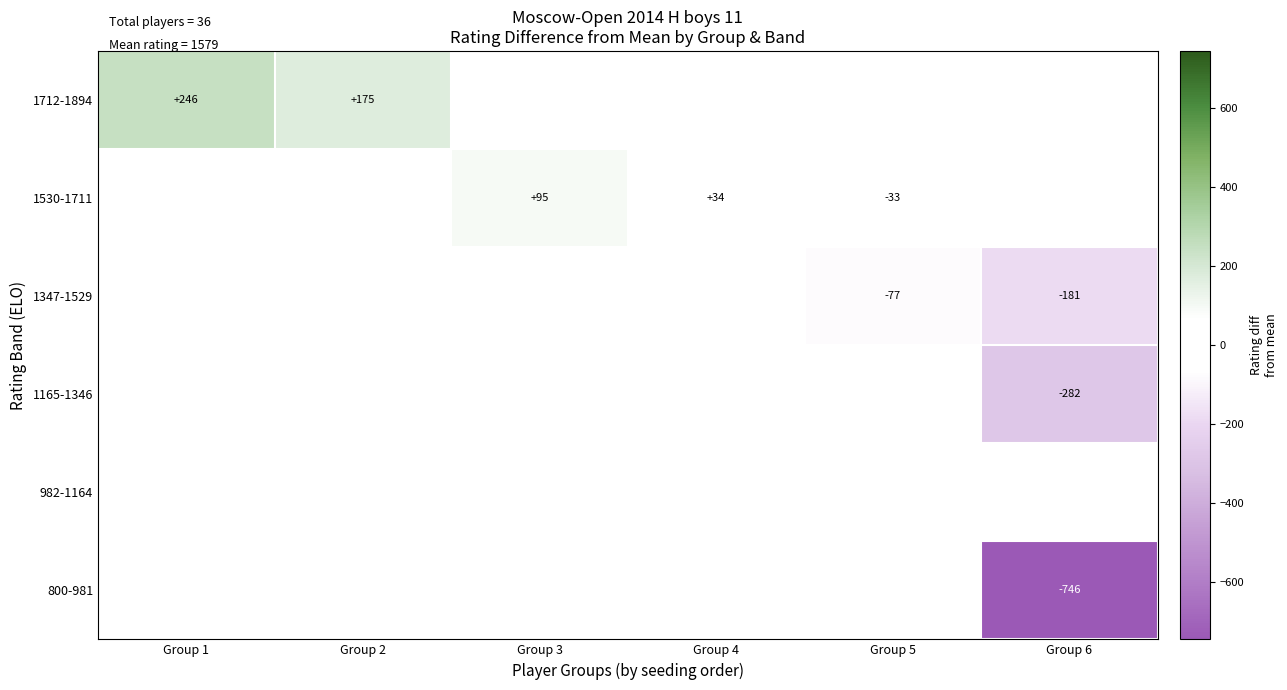

Is the value of 1347-1529 at Group 6 greater than the value of 1530-1711 at Group 3?

No